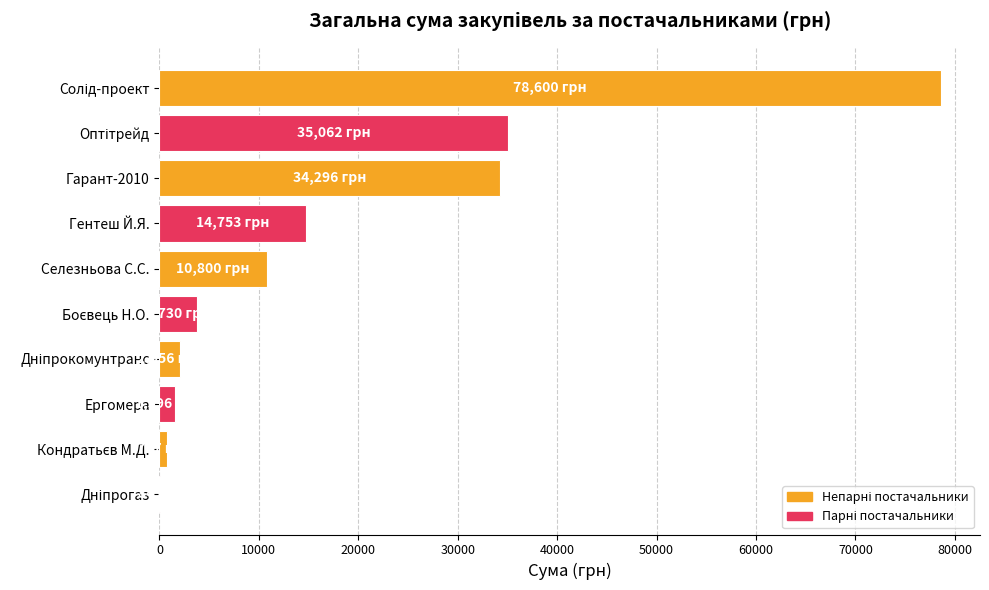

What is the sum of the values at Гарант-2010 and Селезньова С.С.?

45096